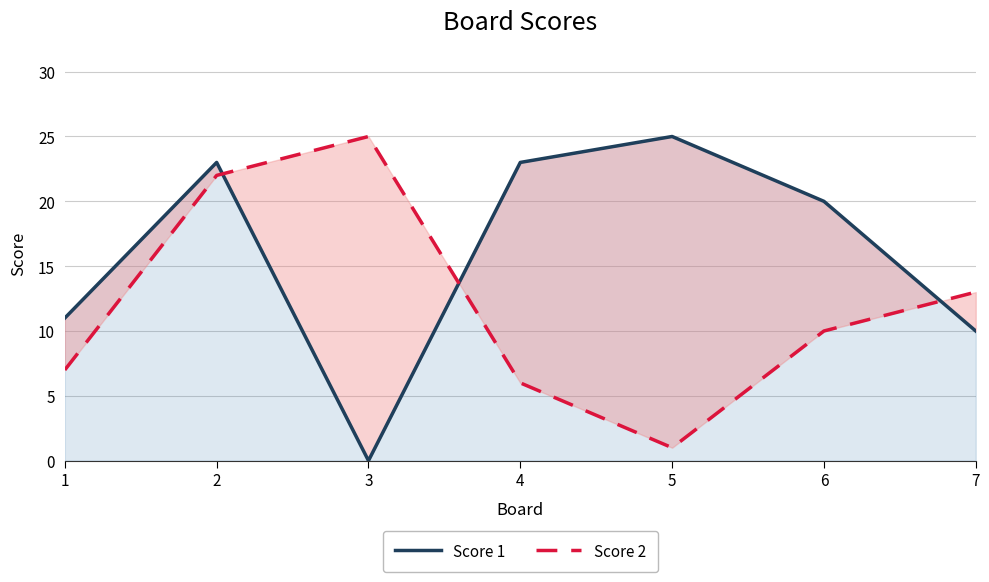

True or false: Score 1 has a value of 10 at 7.

True